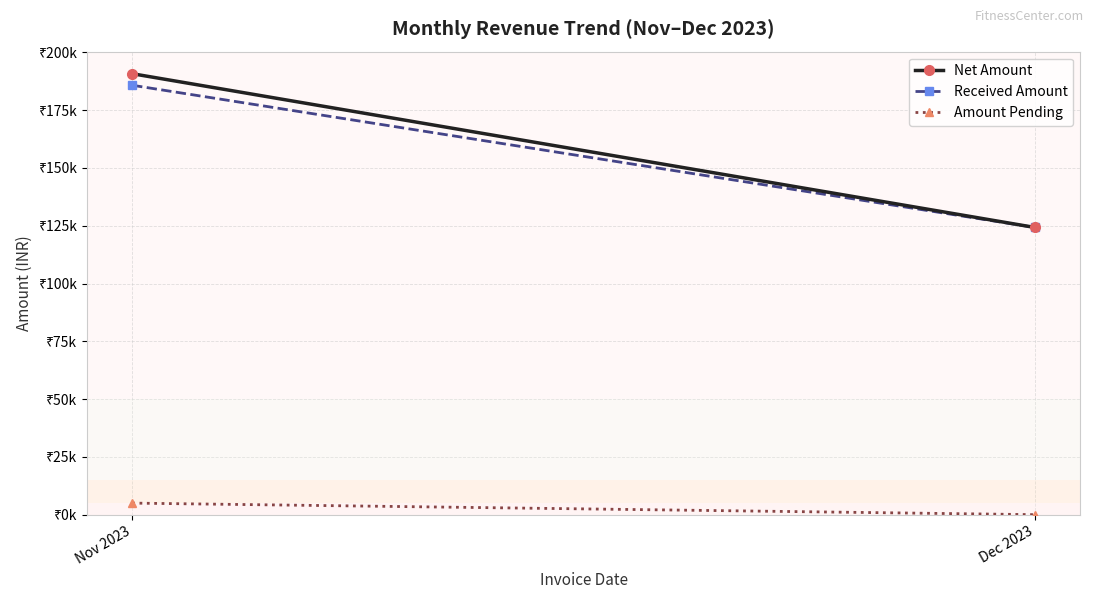

Count the Received Amount values in the range 124250 to 185775.

2